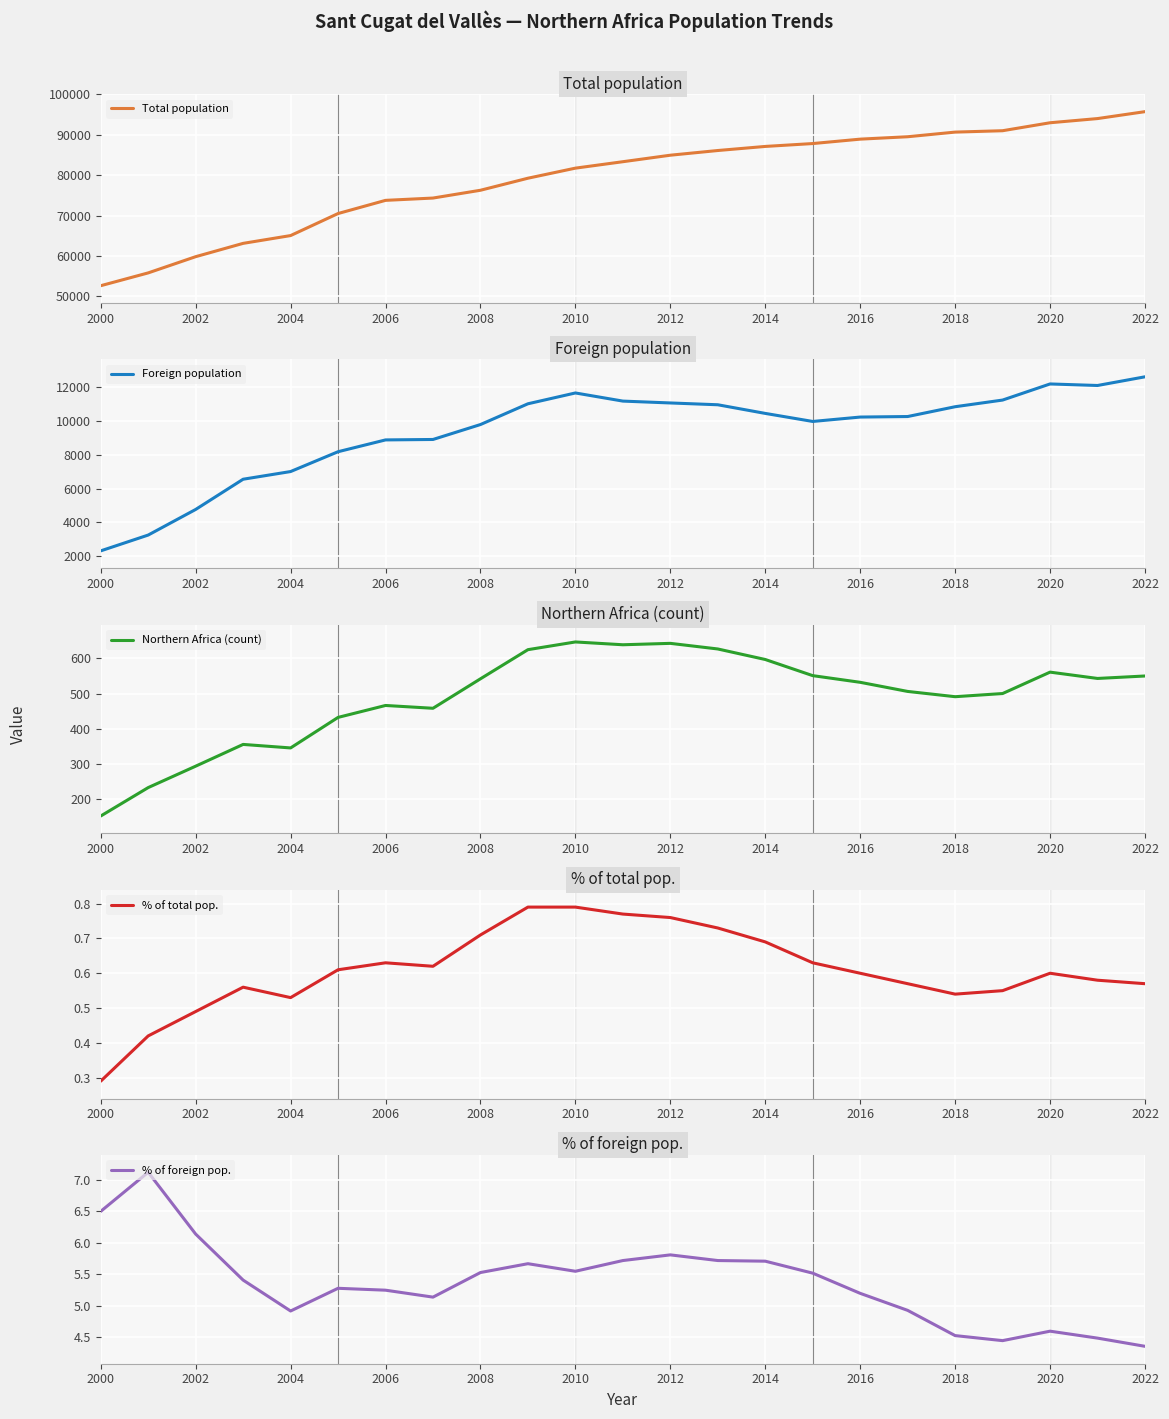

What are all the series names shown in the legend?

Total population, Foreign population, Northern Africa (count), % of total pop., % of foreign pop.